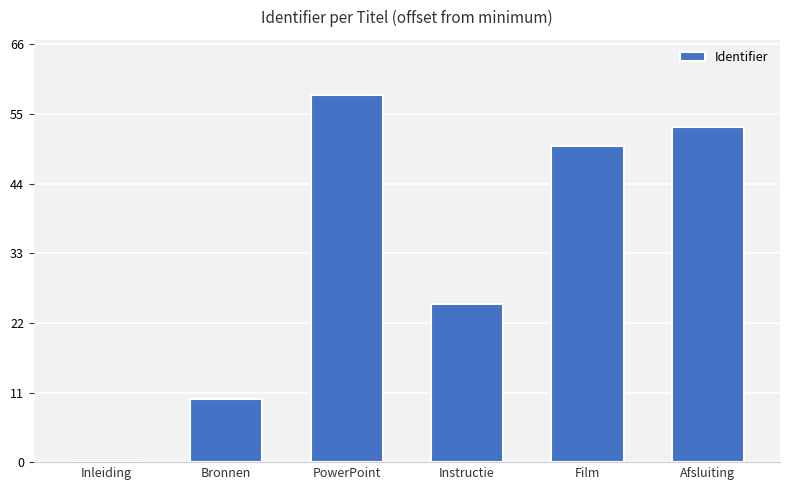

The value at Afsluiting is 36. True or false?

False